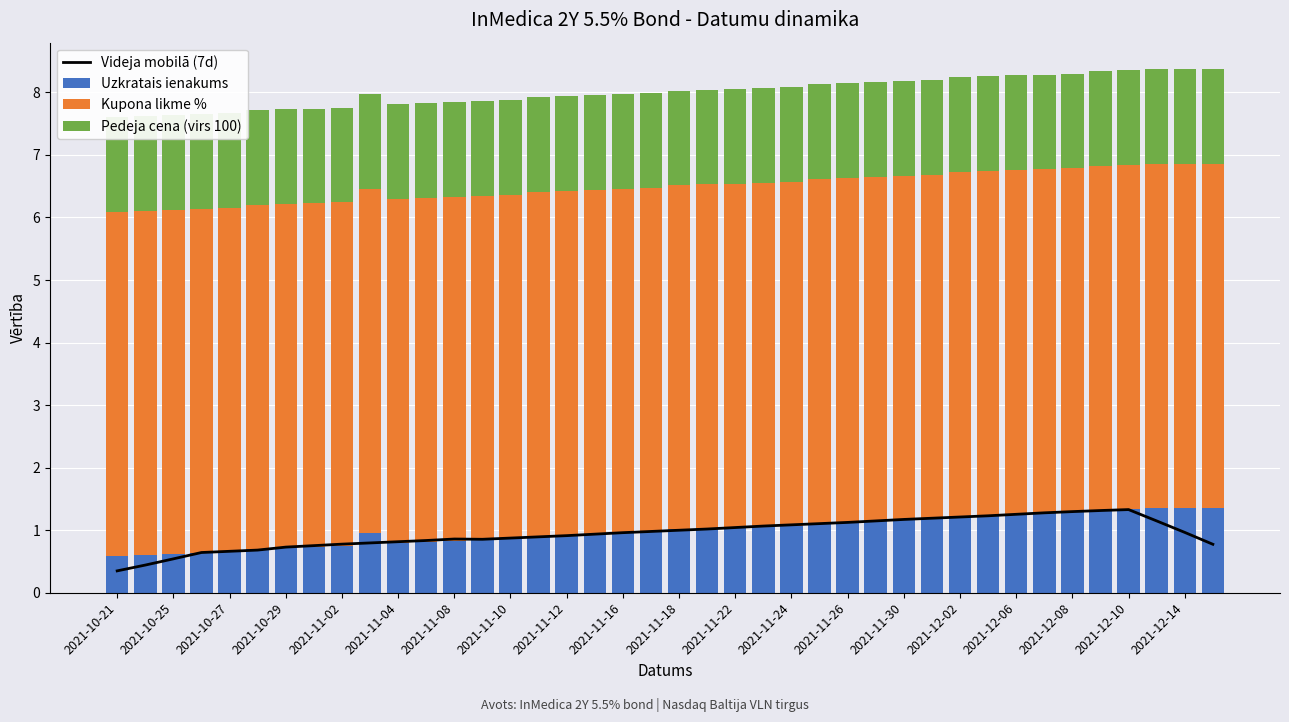

Is it true that Kupona likme % equals 5.5 at 2021-11-04?

True